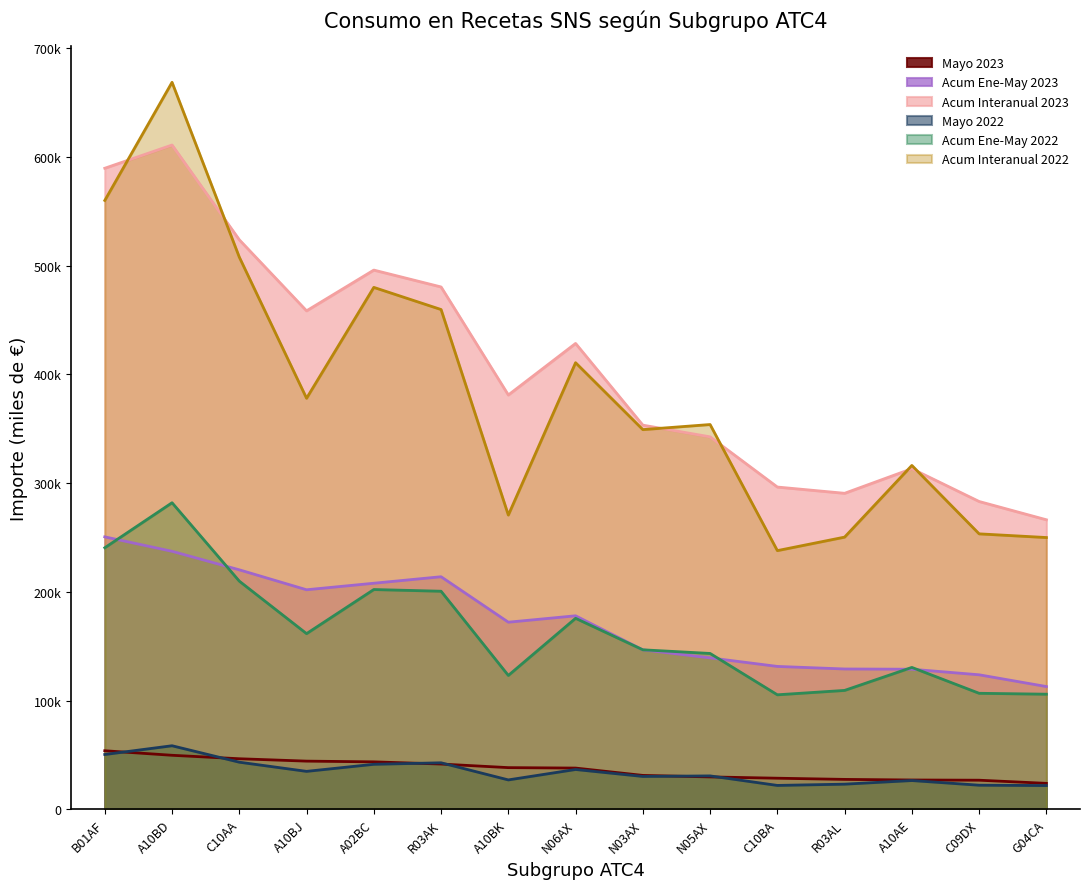

What is the sum of the Acum Interanual 2023 values at A10BJ and C10AA?

982068.7